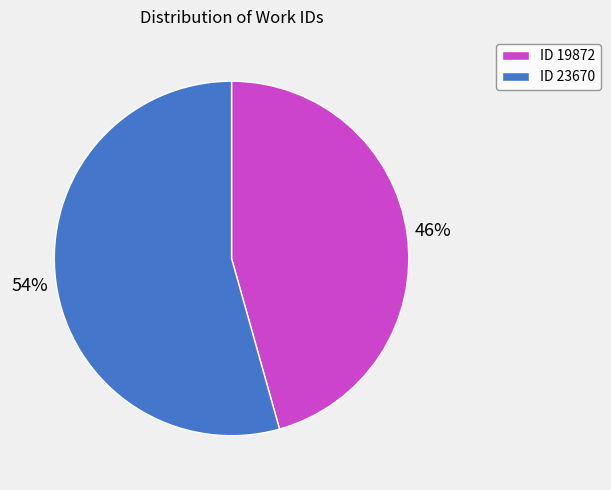

Which has a higher value, ID 19872 or ID 23670?

ID 23670